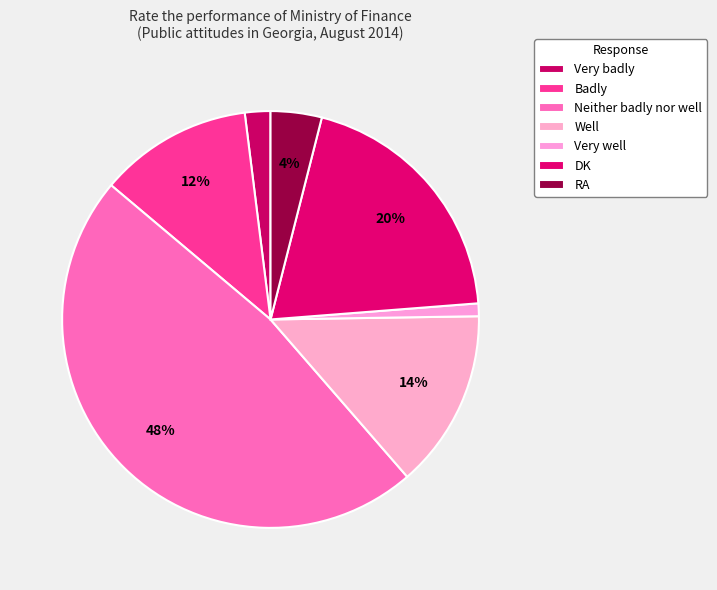

How many segments does this pie chart have?

7